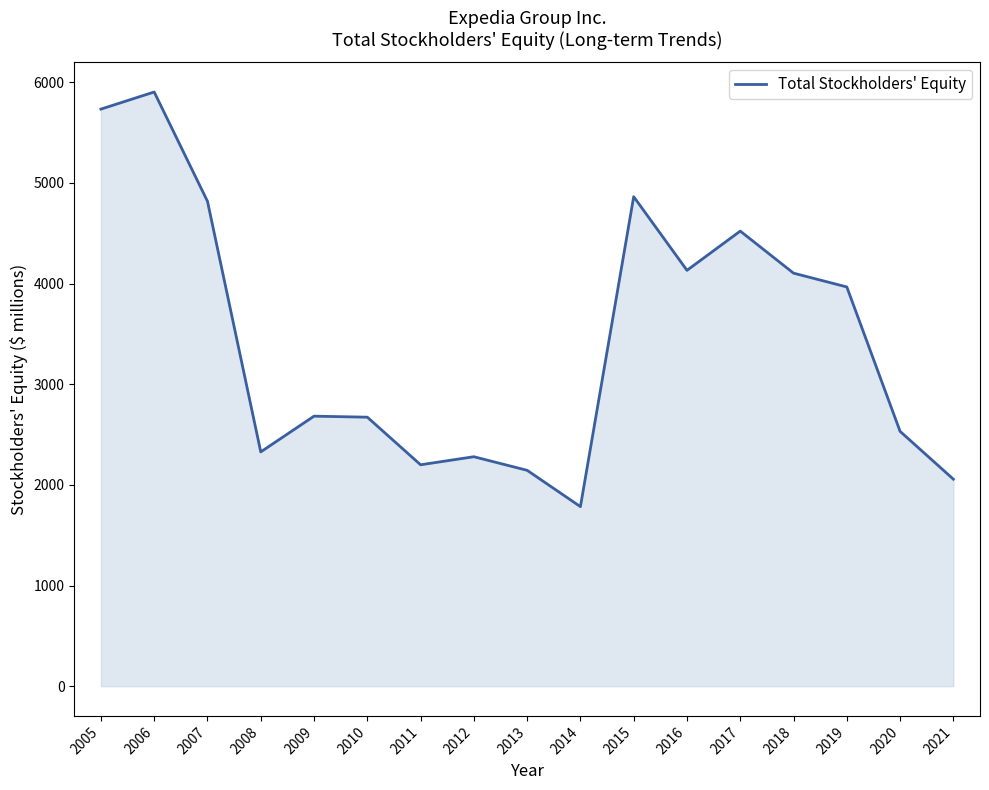

What is the ratio of the value at 2015 to the value at 2006?

0.8